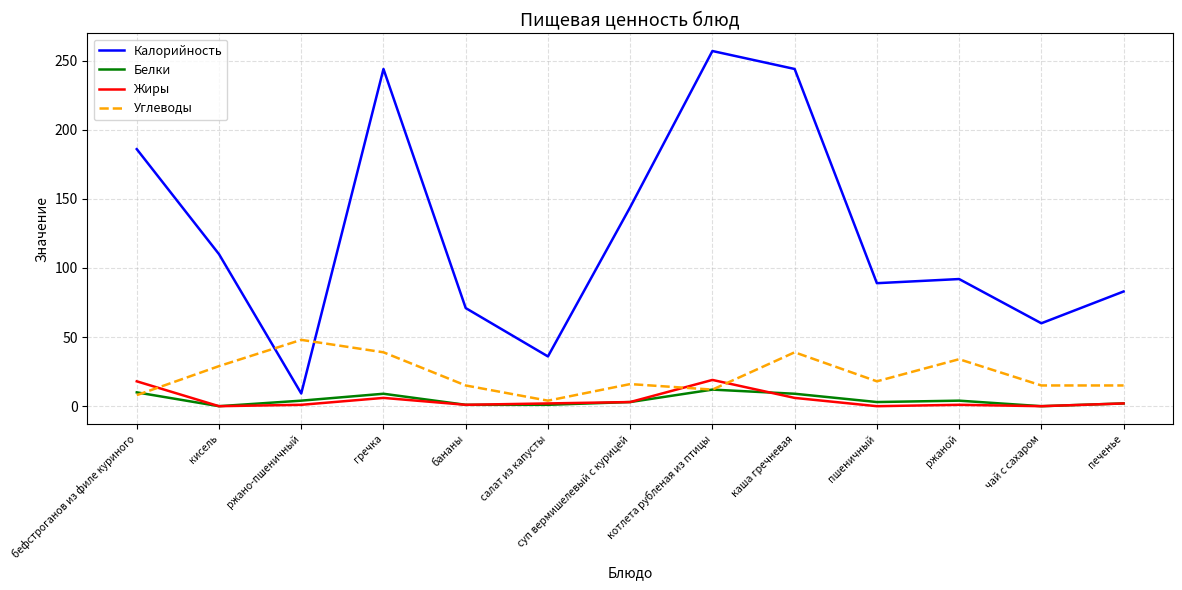

At how many categories does at least one series exceed 225?

3